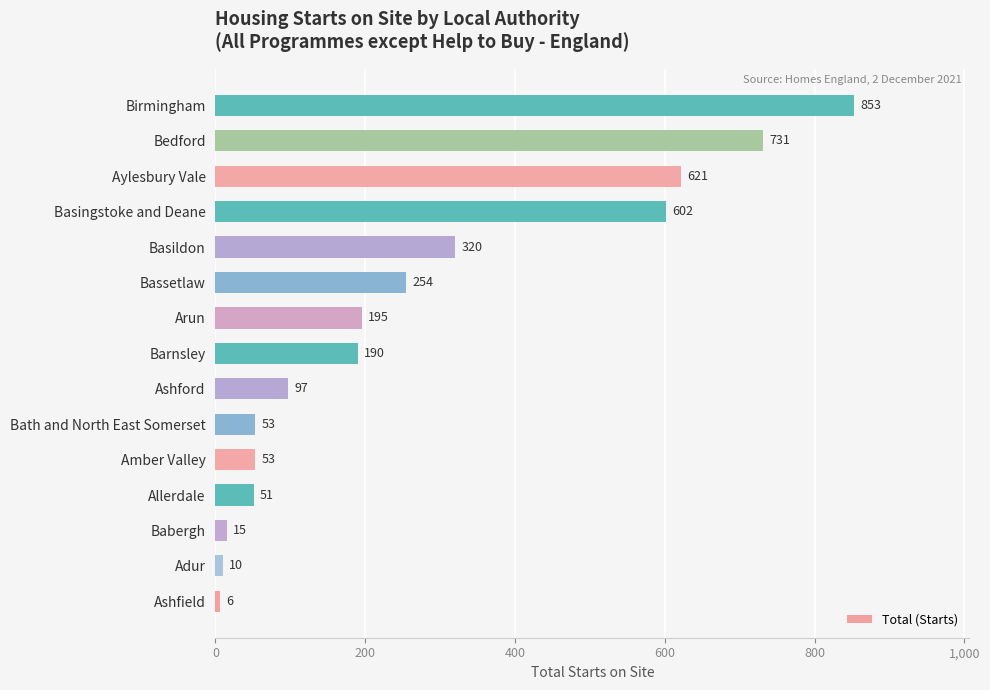

Which has a higher value, Basildon or Bassetlaw?

Basildon